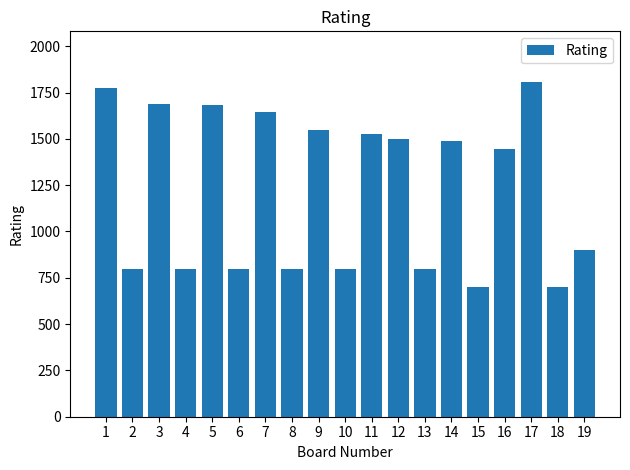

What is the greatest value displayed?

1809